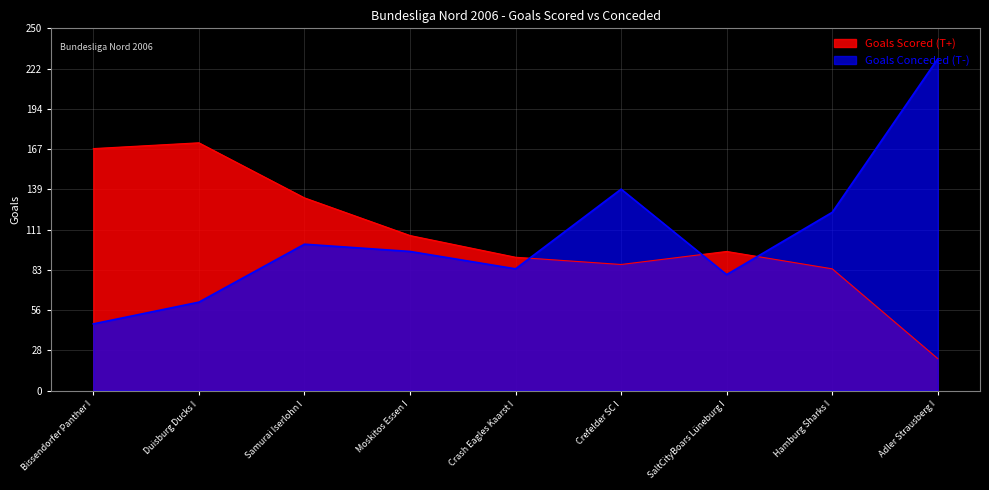

At which category is the sum across all series the highest?

Adler Strausberg I